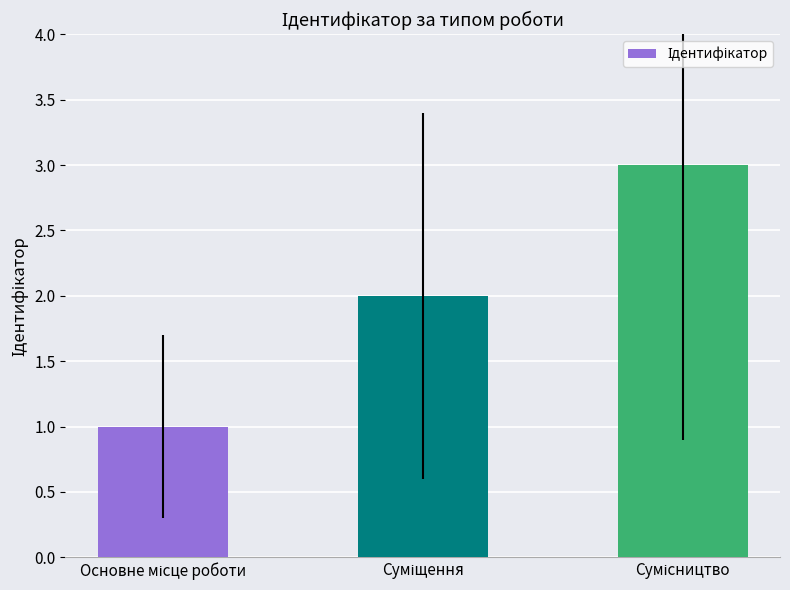

What is the difference between the maximum and minimum values?

2